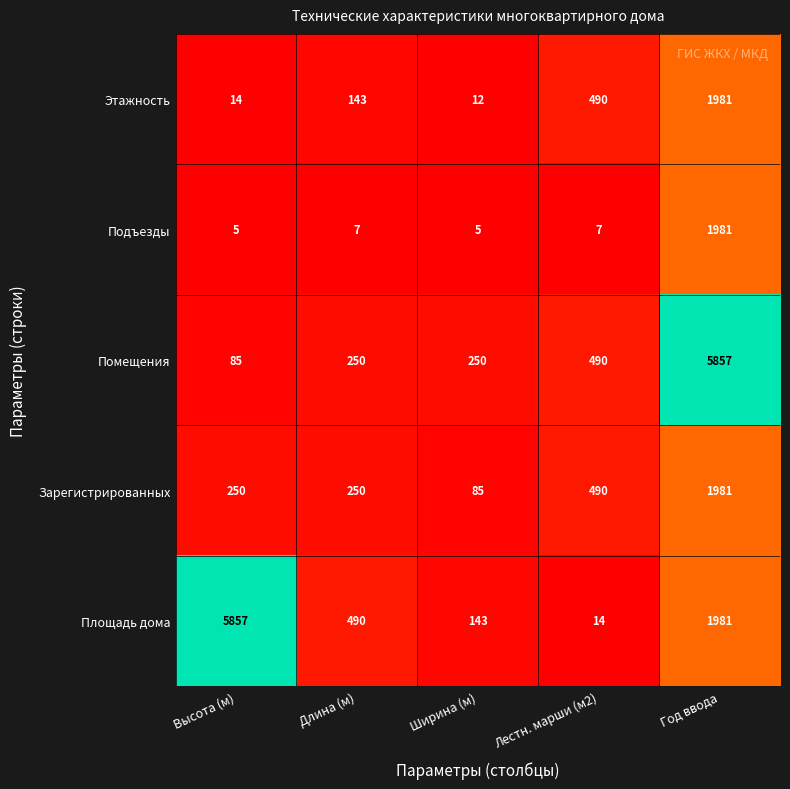

Reading right to left, what are all the values shown in this chart?

Этажность: 1981	490	12	143	14
Подъезды: 1981	7	5	7	5
Помещения: 5857	490	250	250	85
Зарегистрированных: 1981	490	85	250	250
Площадь дома: 1981	14	143	490	5857